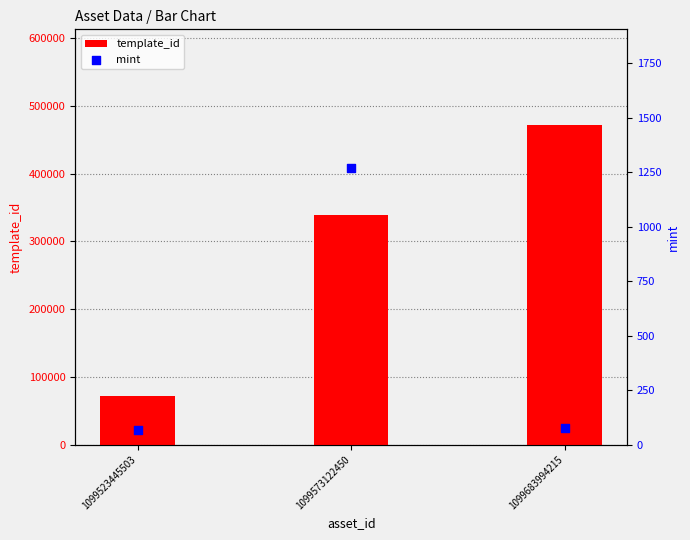

Which series has the largest Y range (max minus min)?

template_id